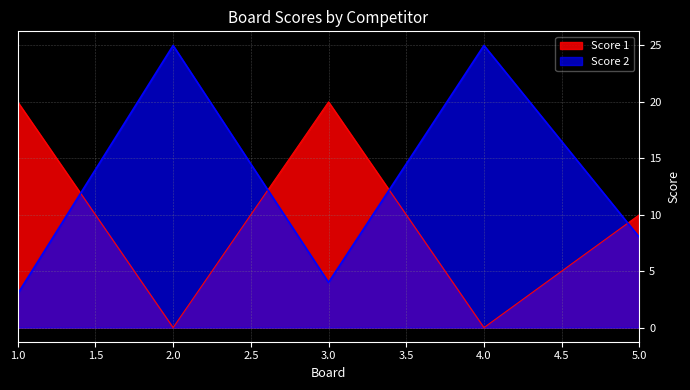

What is the difference between the maximum and second lowest values in the Score 1 series?

20